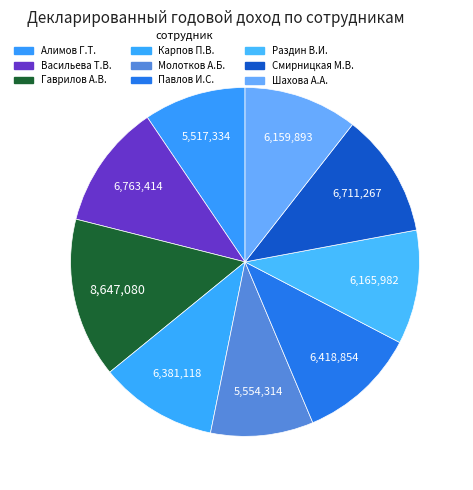

True or false: Павлов И.С. accounts for 23% of the total.

False